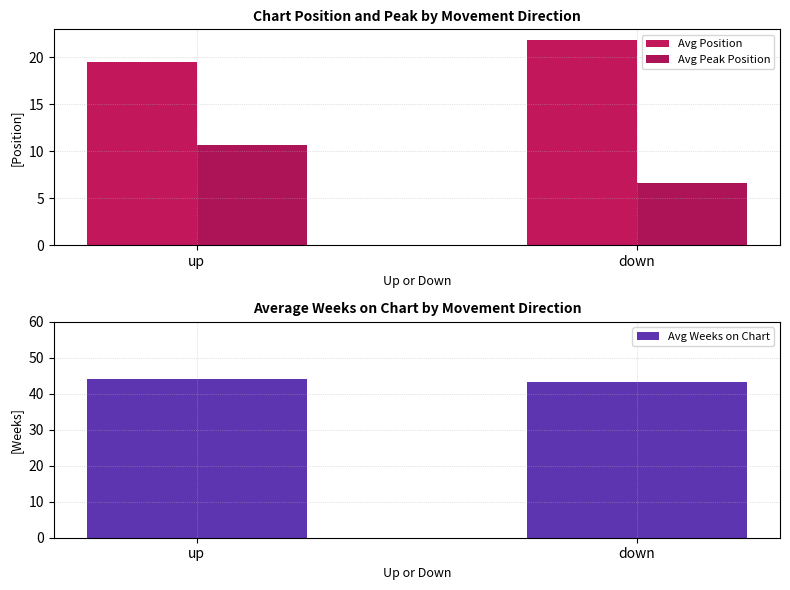

The Avg Position series shows 21.9 at down. True or false?

True